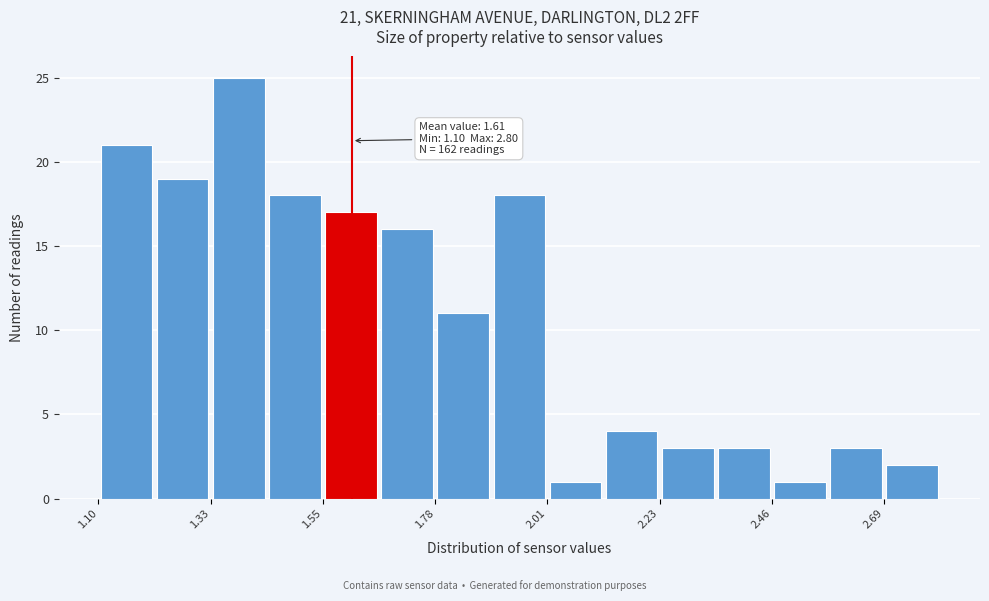

Read against the x-axis, roughly where is the centre of the tallest bar?

1.40